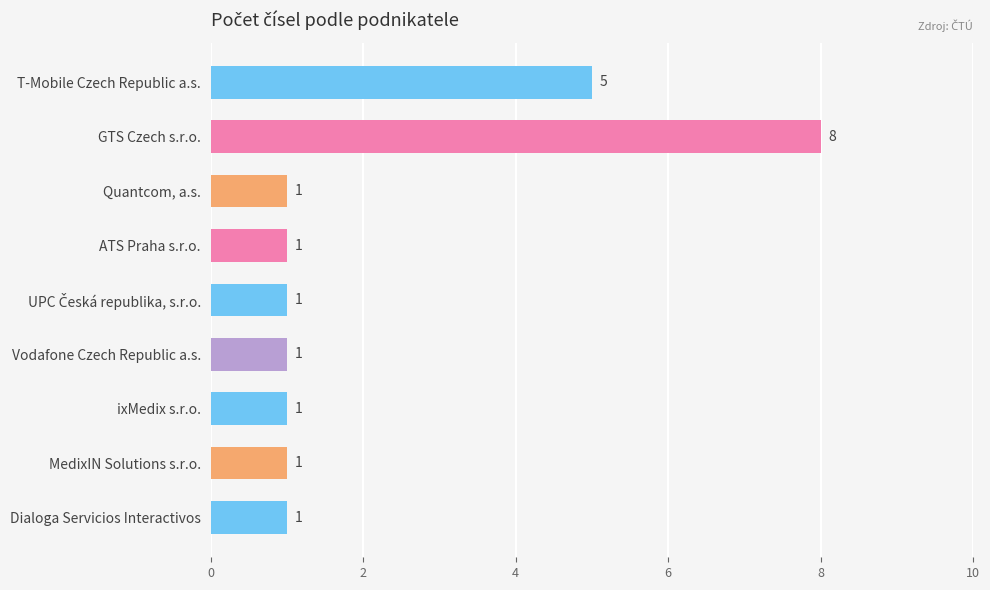

The value at ixMedix s.r.o. is 2. True or false?

False